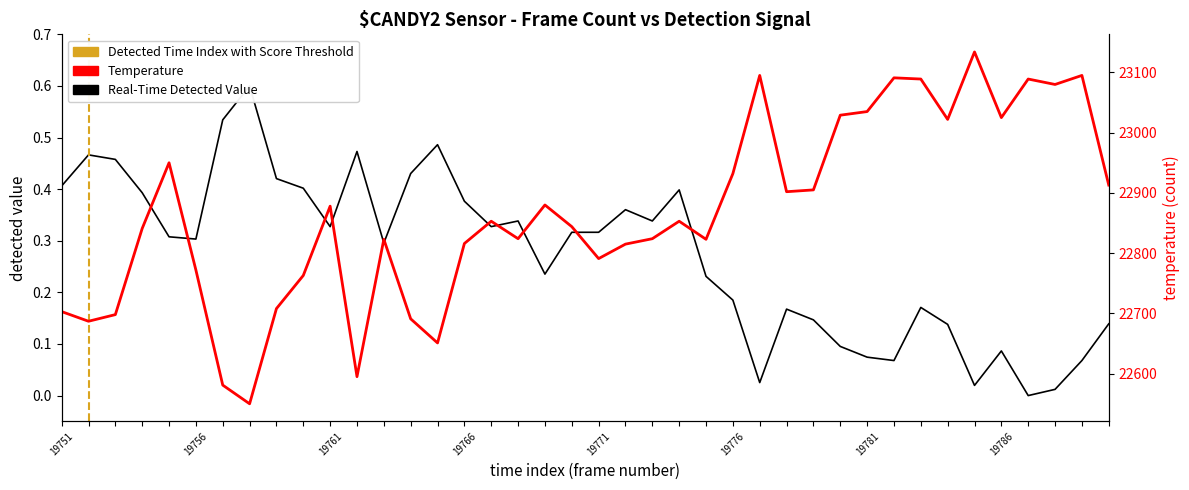

Which series has the widest spread of values?

Temperature